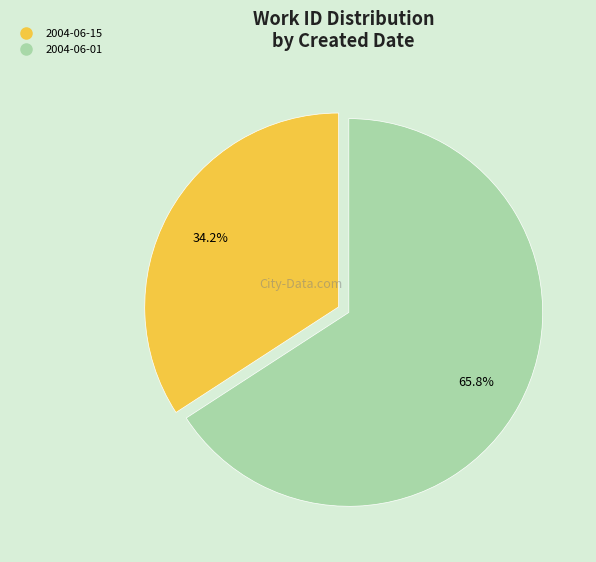

Which category accounts for the majority?

2004-06-01